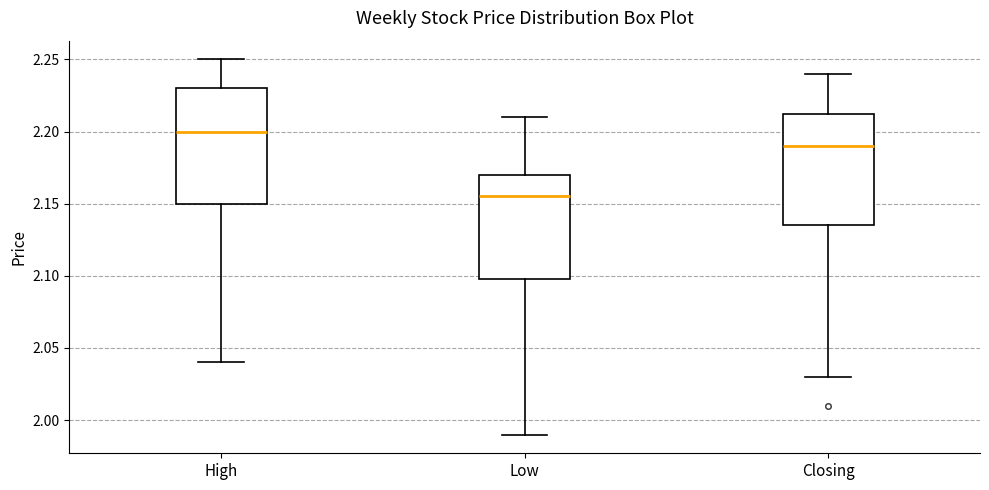

Reading left to right, transcribe this box plot: for each box, give where its median line is, the range the box spans, and where its two whiskers end, as read against the y-axis. The values are not printed on the chart, so give them approximately, as read against the axis.

High: median 2.200, box 2.150 to 2.230, whiskers 2.040 to 2.250
Low: median 2.155, box 2.100 to 2.170, whiskers 1.990 to 2.210
Closing: median 2.190, box 2.135 to 2.215, whiskers 2.030 to 2.240